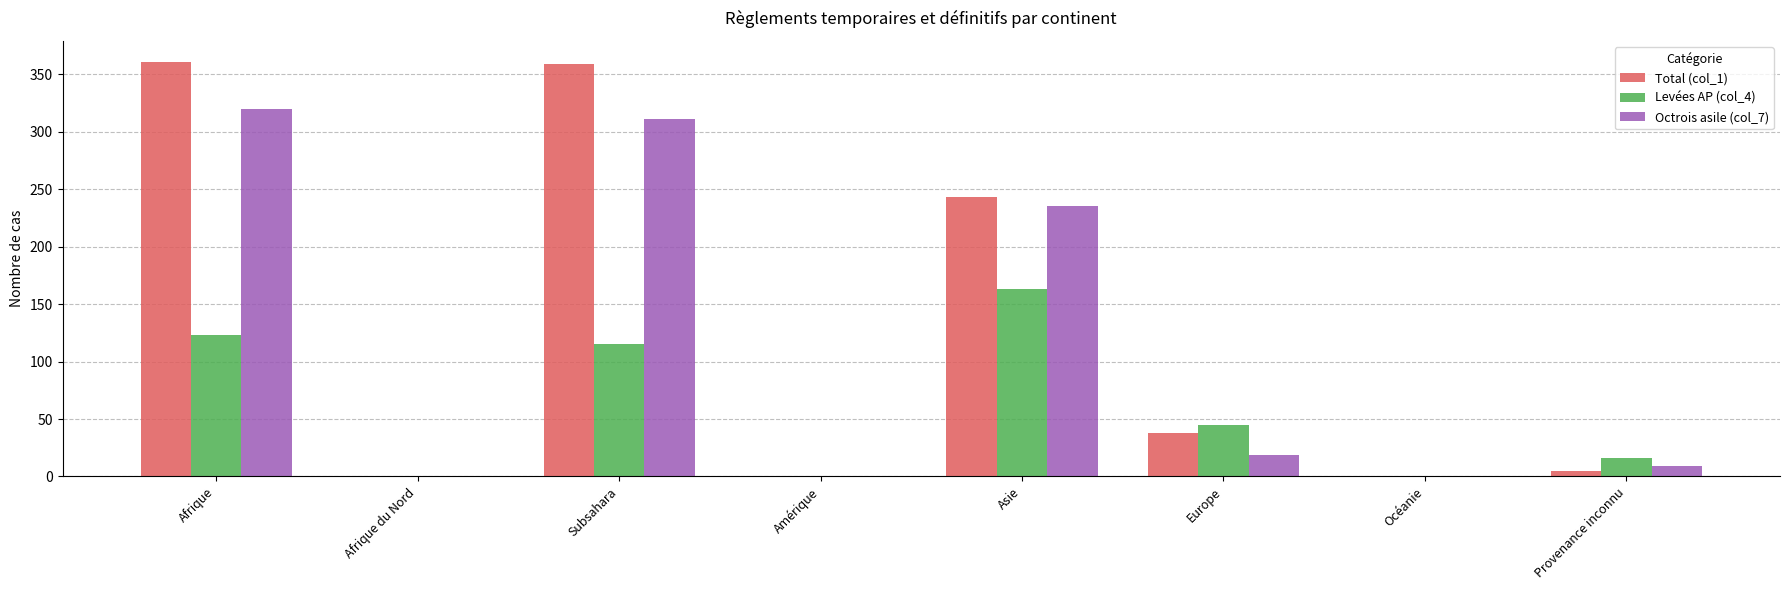

Is the value of Levées AP (col_4) at Afrique du Nord greater than the value of Octrois asile (col_7) at Subsahara?

No